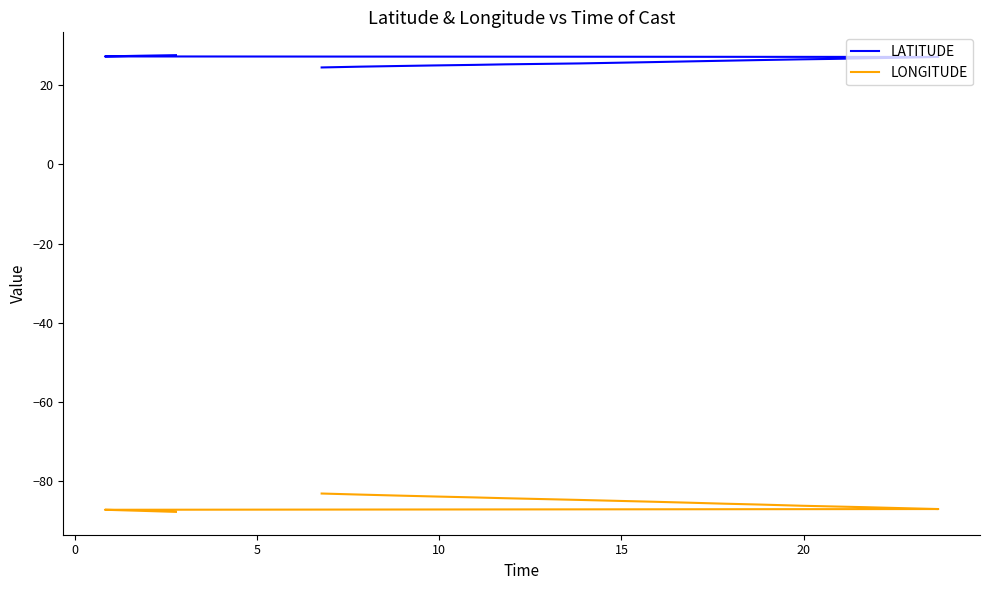

What is the lowest value of the LATITUDE series?

24.4